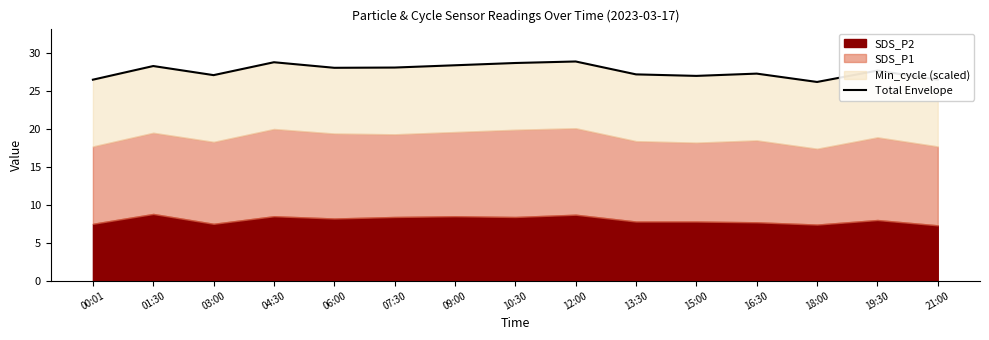

List the labels in order of value, smallest first.

18:00, 00:01, 21:00, 15:00, 03:00, 13:30, 16:30, 19:30, 06:00, 07:30, 01:30, 09:00, 10:30, 04:30, 12:00